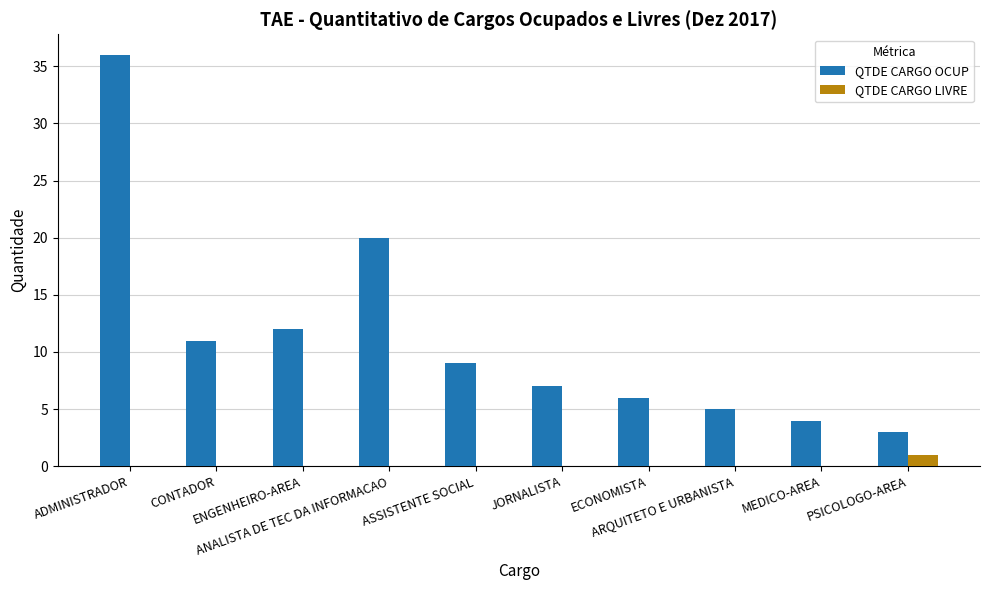

Which series has the largest total across all categories?

QTDE CARGO OCUP